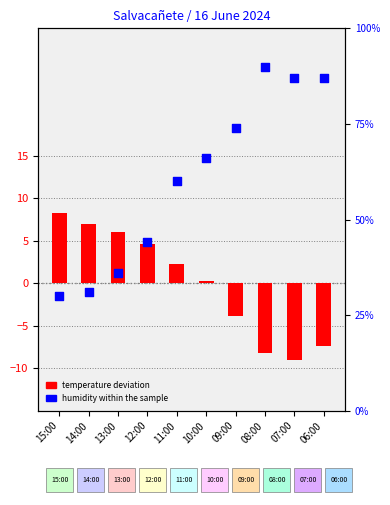

What is the change in value from 13:00 to 08:00?

+54